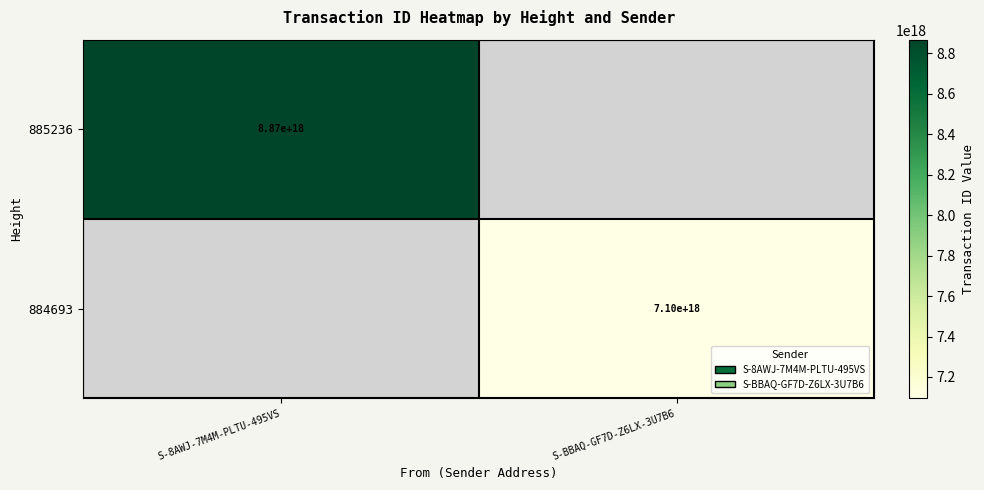

Is it true that 885236 equals 8870000000000000000 at S-8AWJ-7M4M-PLTU-495VS?

True